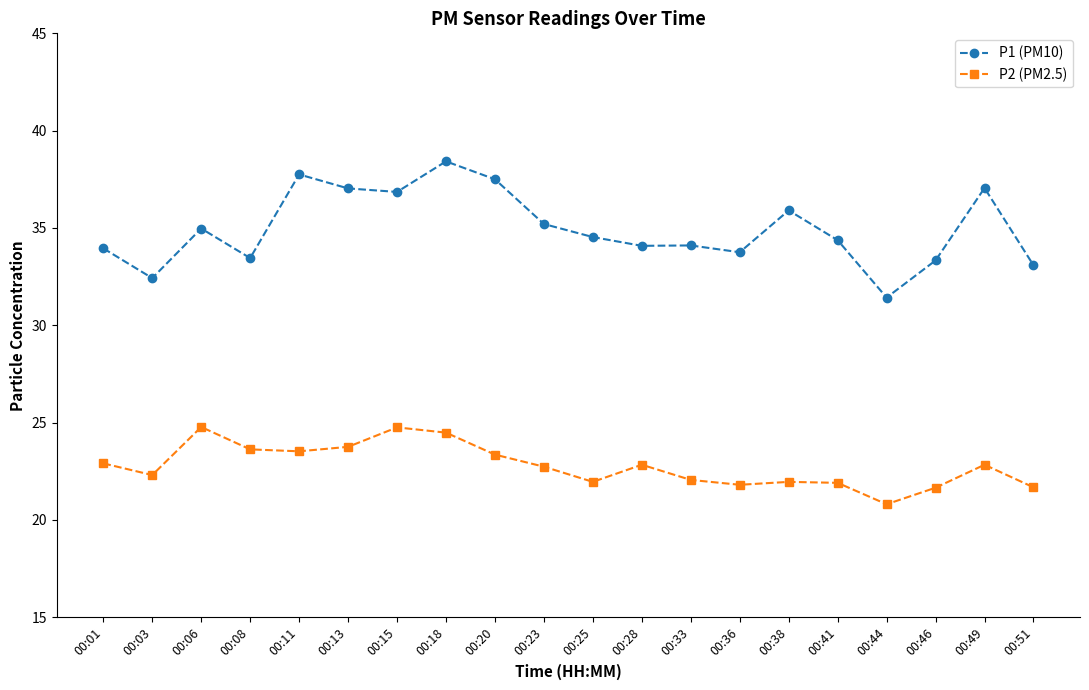

Which series has the largest total across all categories?

P1 (PM10)